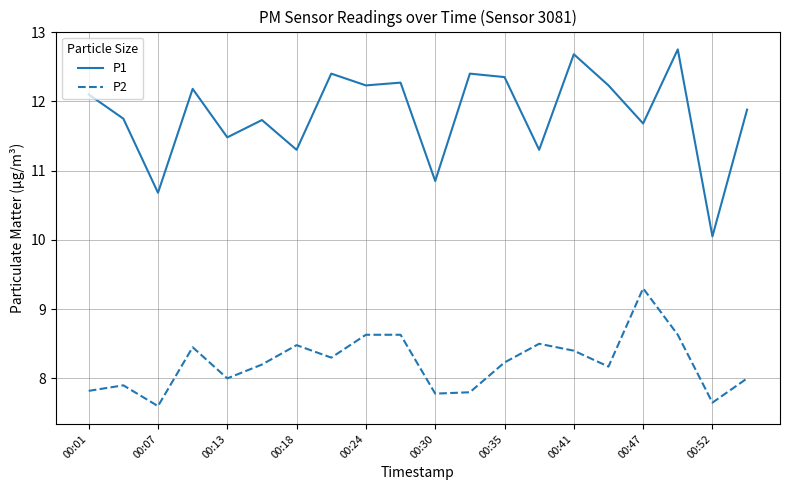

Rank the series by their maximum value, from highest to lowest.

P1, P2